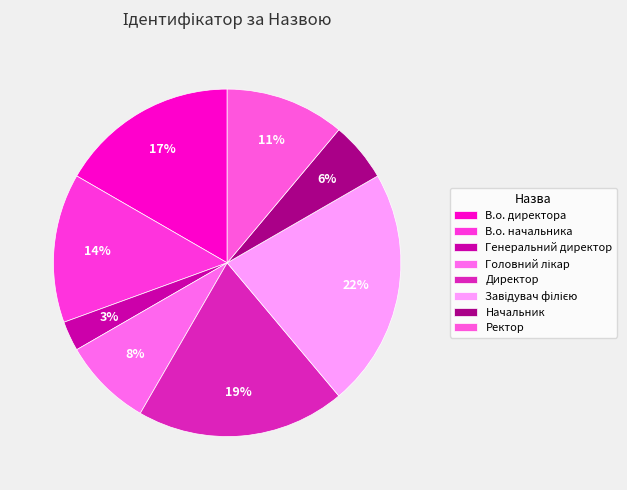

How many segments does this pie chart have?

8